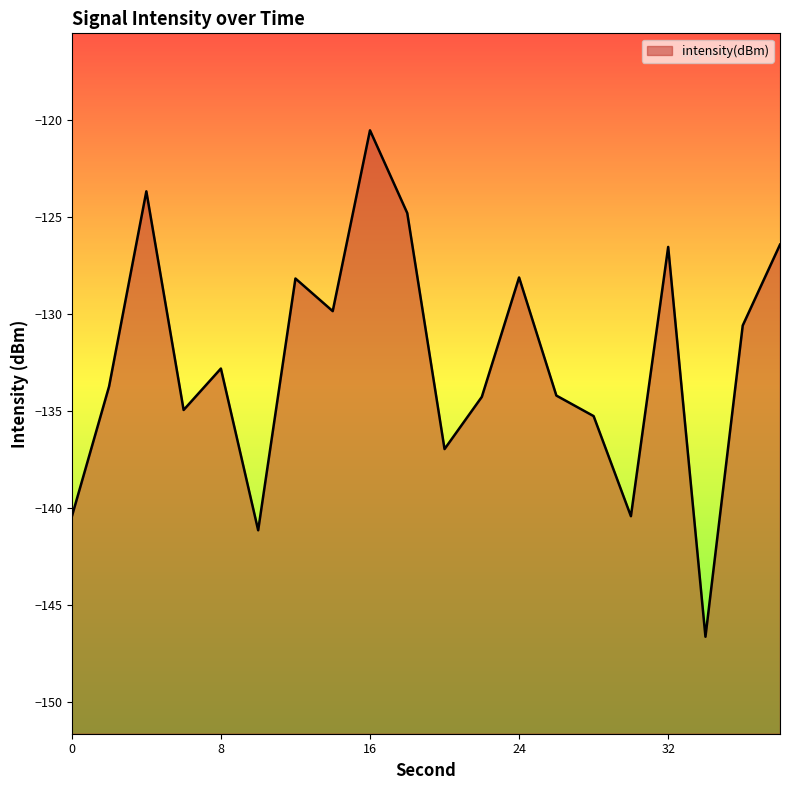

Where is the first local minimum?

6